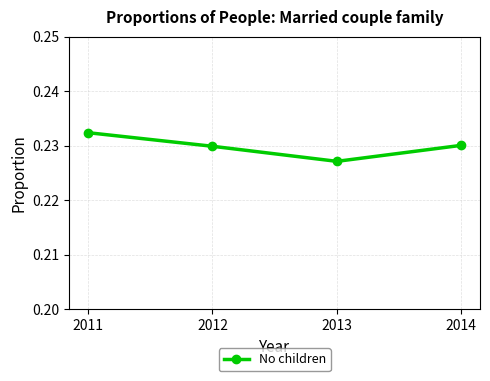

How many points are lower than both their immediate neighbors (excluding endpoints)?

1